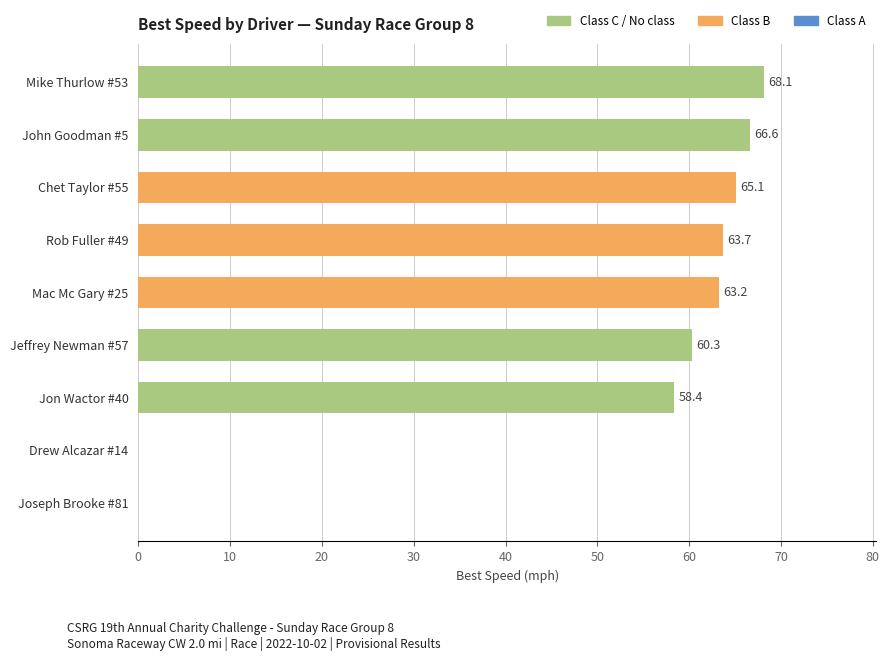

Reading top to bottom, list all the values displayed in this chart.

Mike Thurlow #53=68.1	John Goodman #5=66.6	Chet Taylor #55=65.1	Rob Fuller #49=63.7	Mac Mc Gary #25=63.2	Jeffrey Newman #57=60.3	Jon Wactor #40=58.4	Drew Alcazar #14=0.0	Joseph Brooke #81=0.0